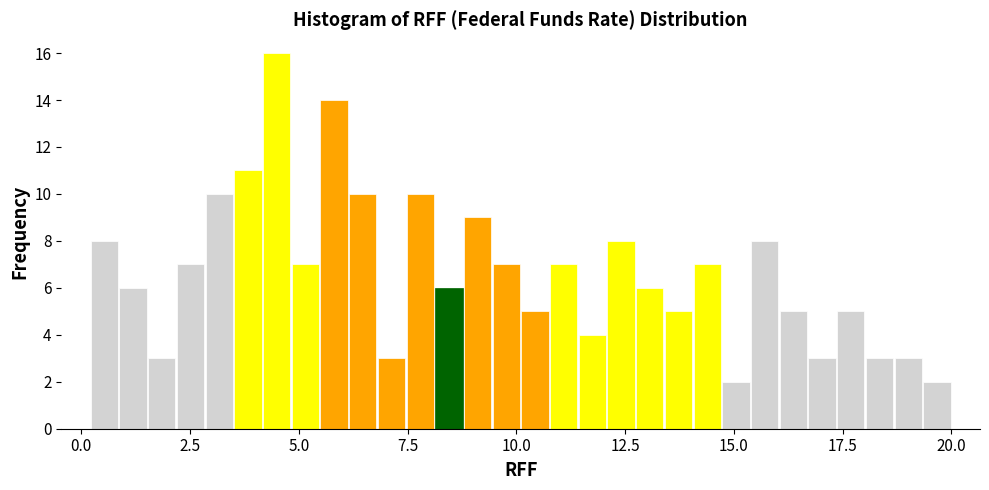

Read against the x-axis, roughly where is the centre of the tallest bar?

4.5